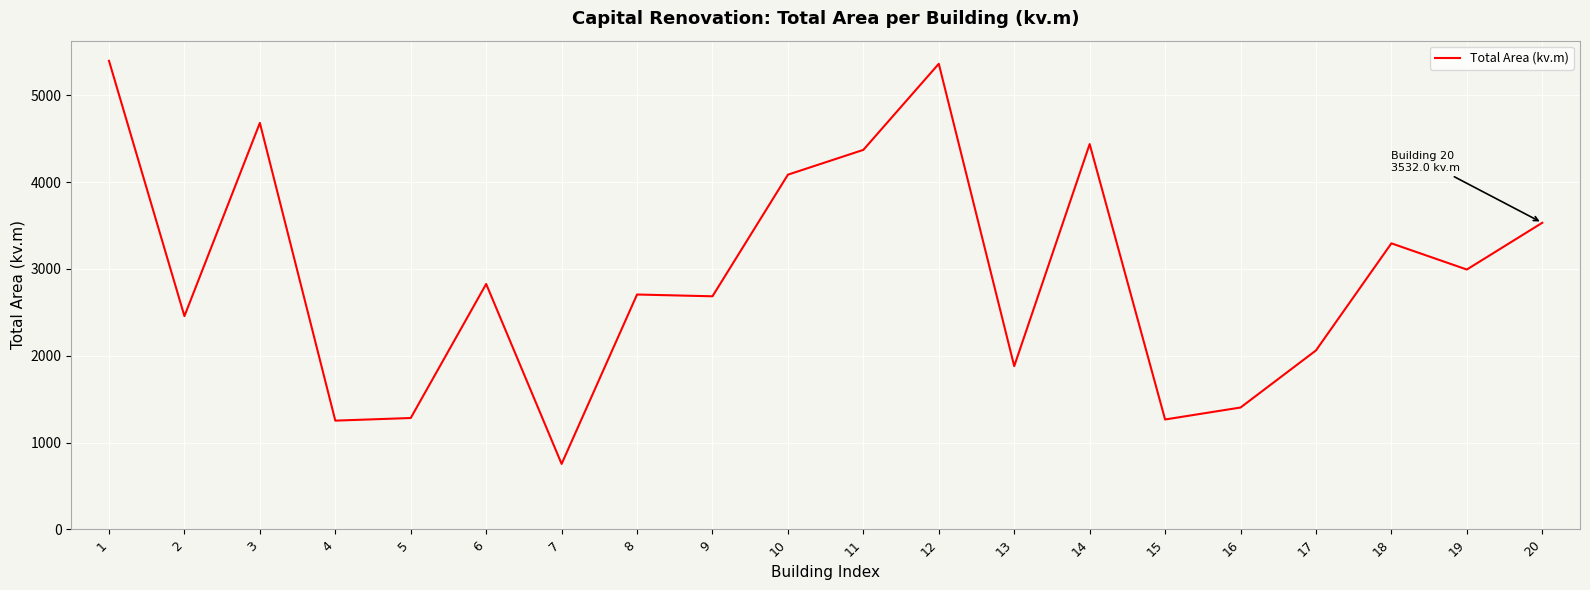

Which label corresponds to the smallest value in the chart?

7